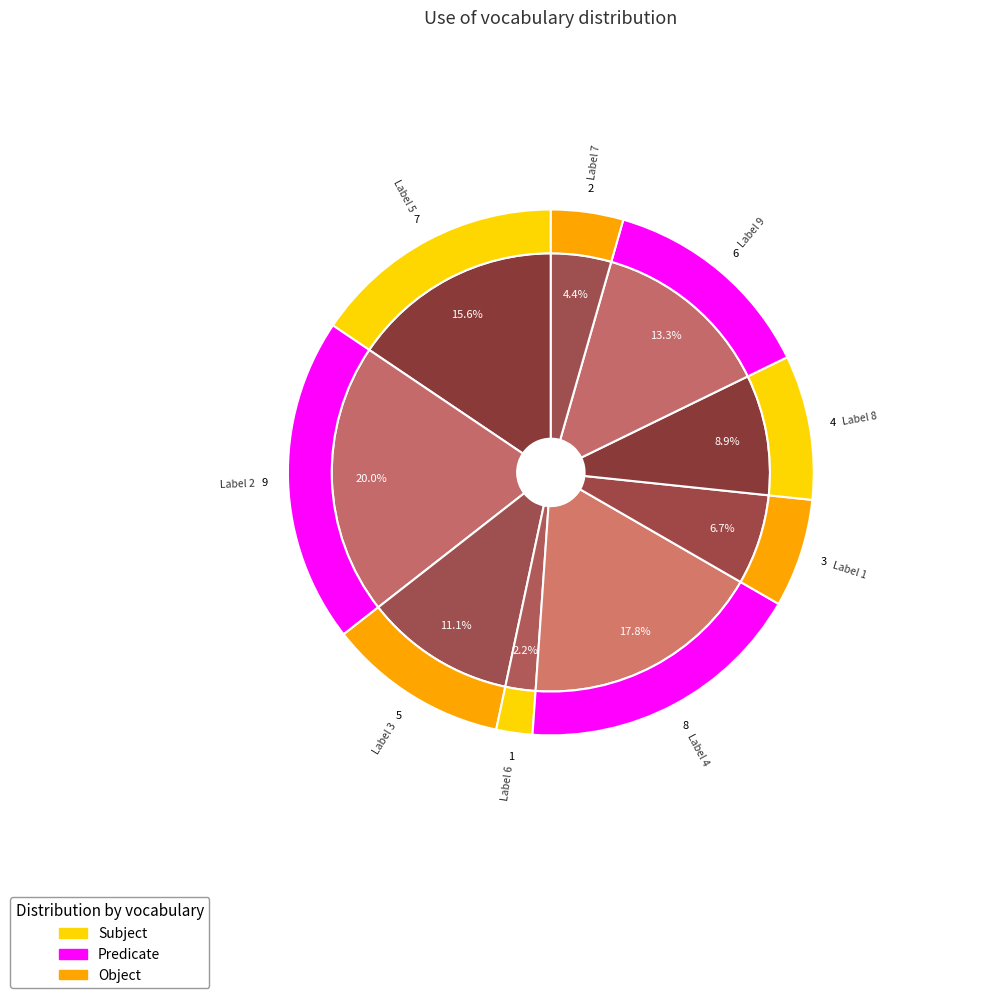

What percentage is the 6 slice, to the nearest percent?

2%